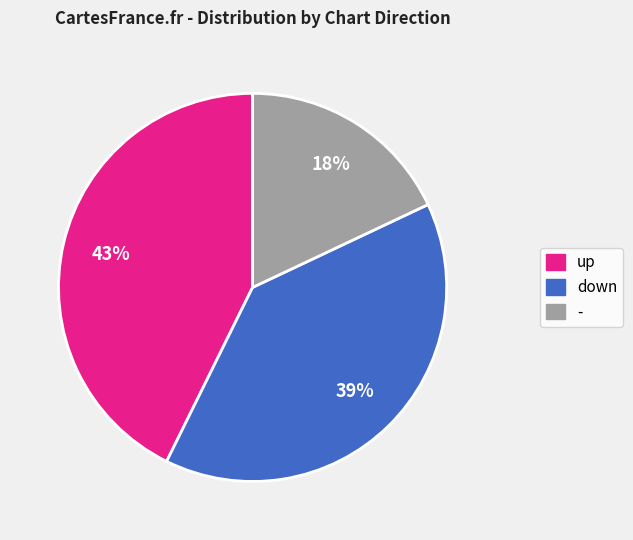

To the nearest percent, what portion does up represent?

43%